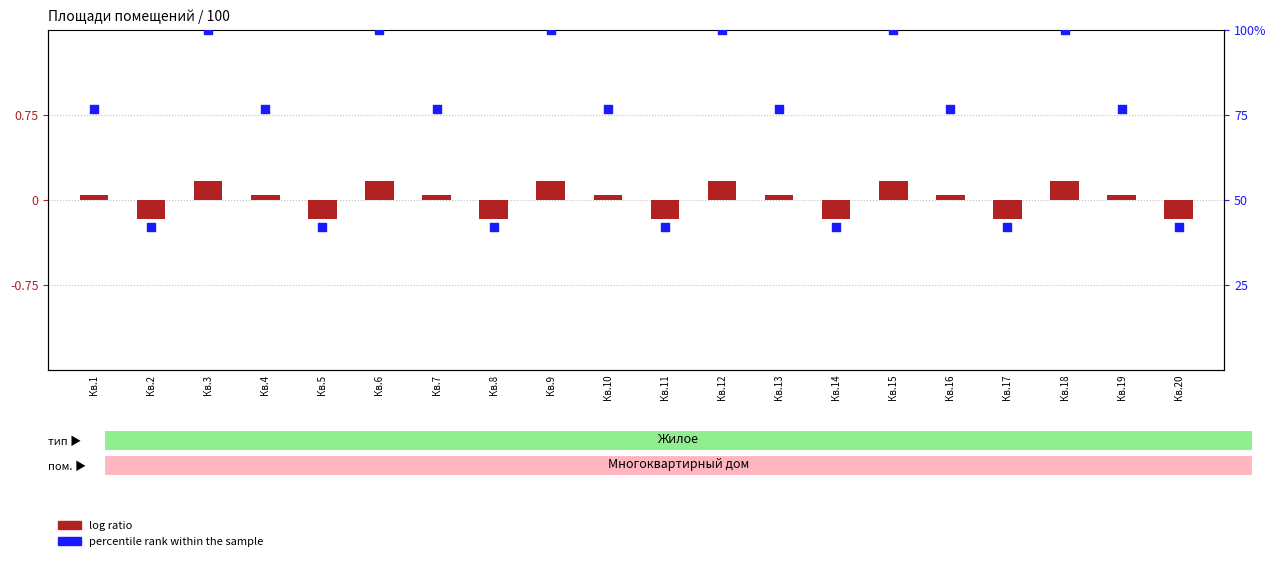

Which series reaches the minimum Y coordinate?

log ratio